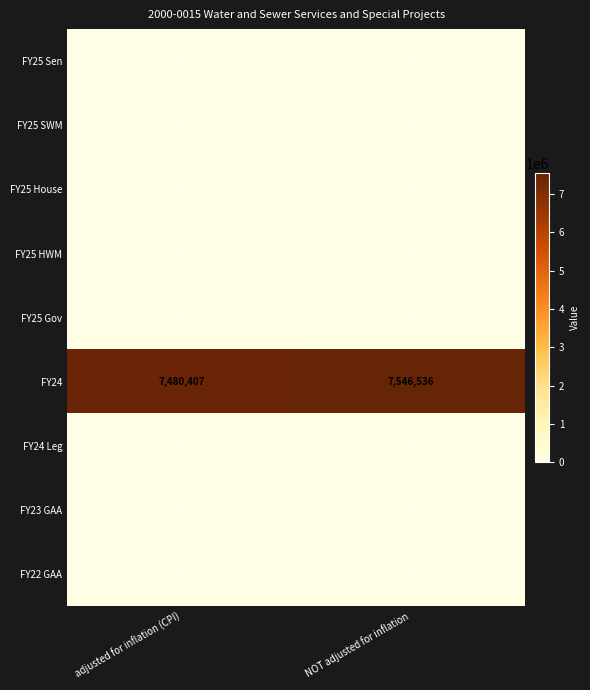

What is the total value across all series at NOT adjusted for inflation?

7546536